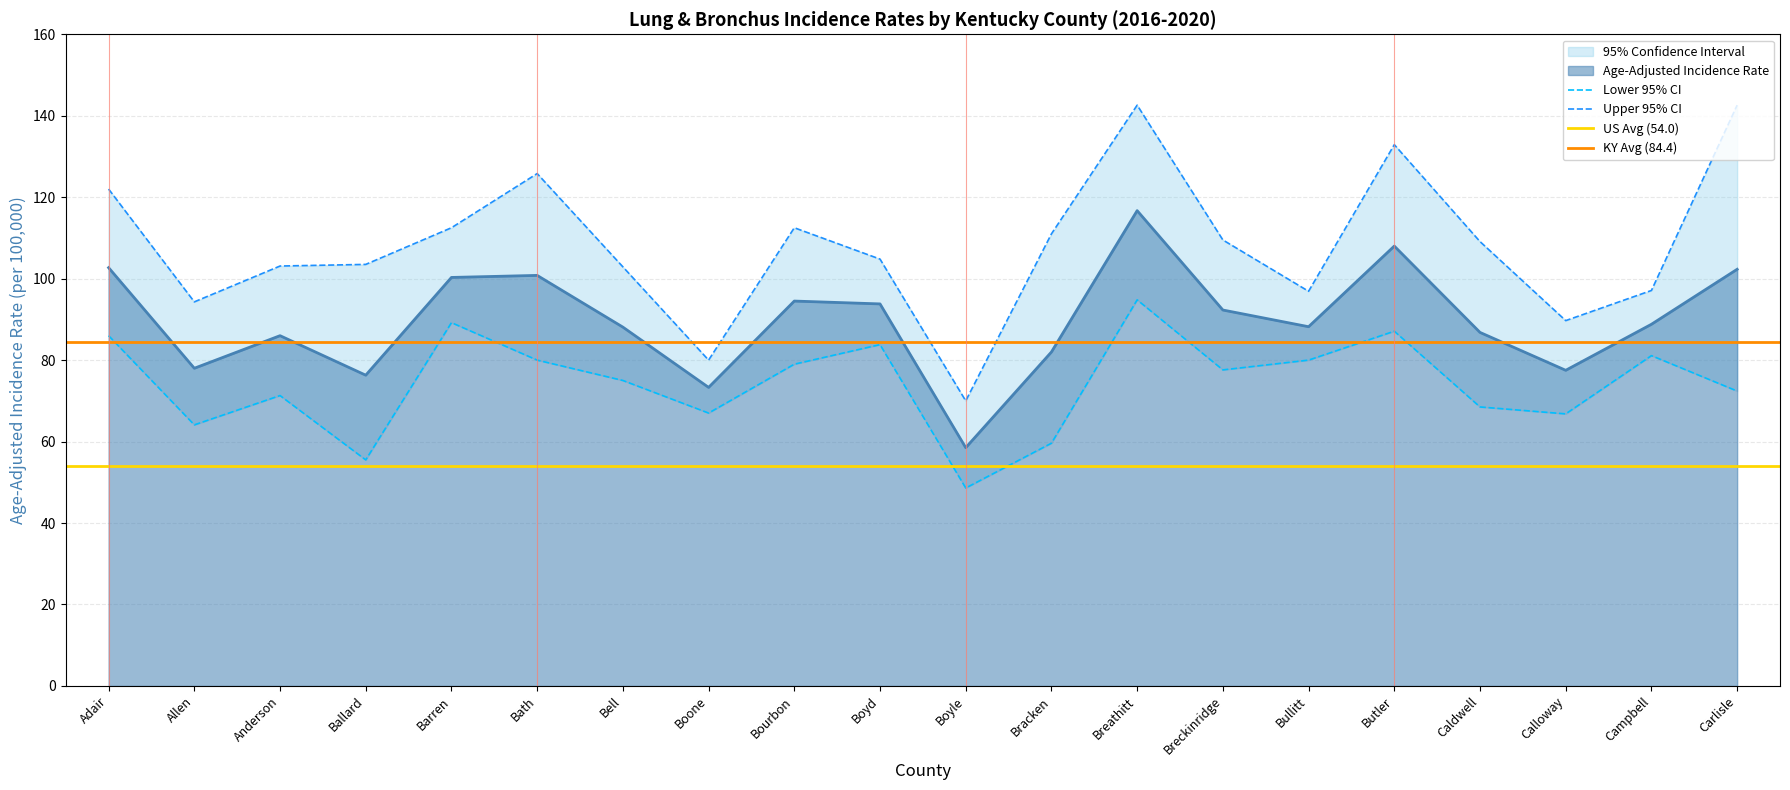

In Upper 95% CI, how many points are lower than both neighbors (excluding endpoints)?

5